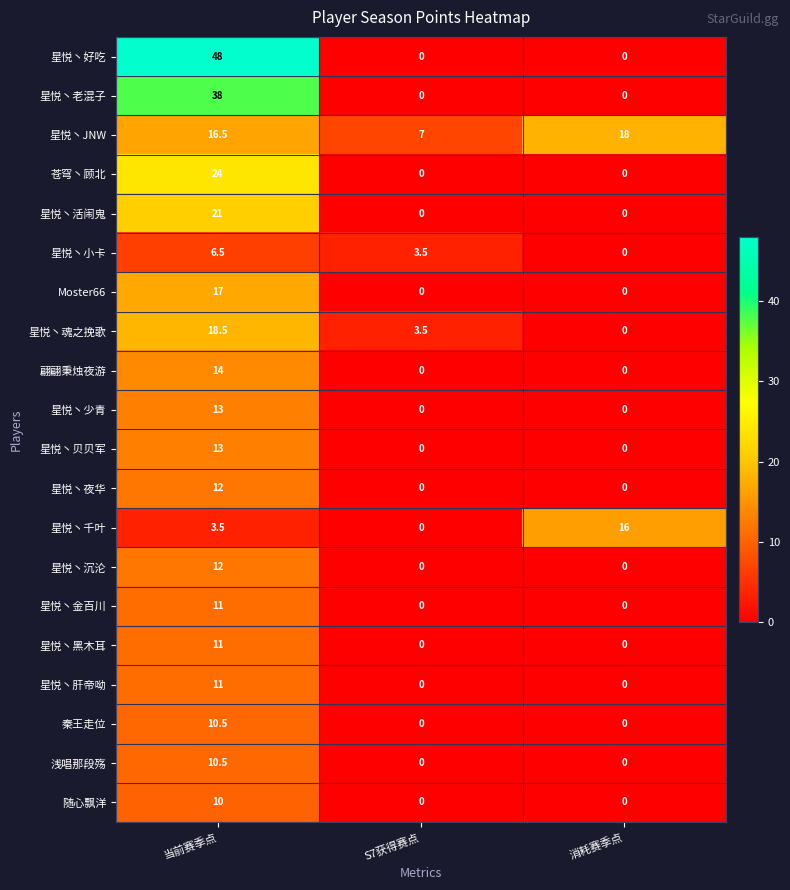

Which series changed the most between 当前赛季点 and 消耗赛季点?

星悦丶好吃